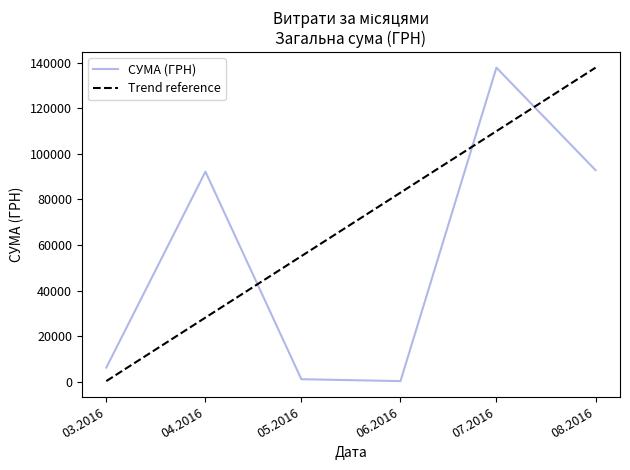

Between 13.04.2016 and 12.04.2016, which is larger?

12.04.2016